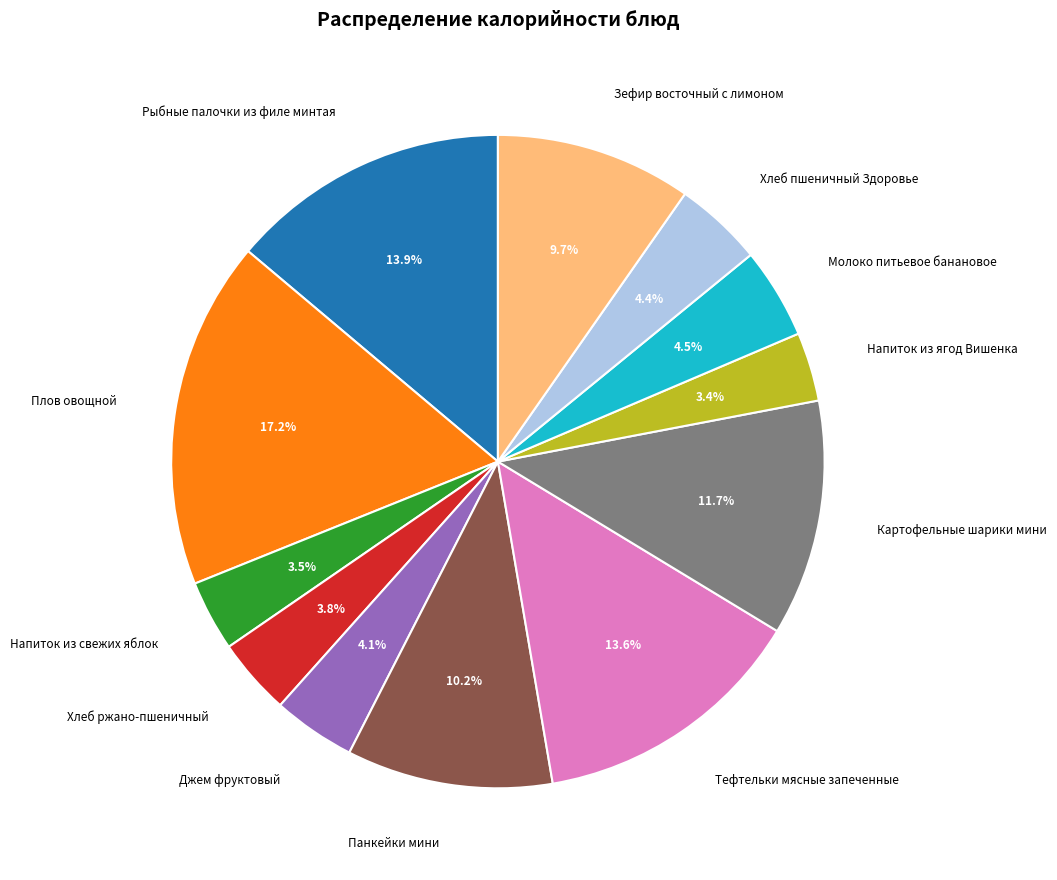

Which slice is the largest?

Плов овощной